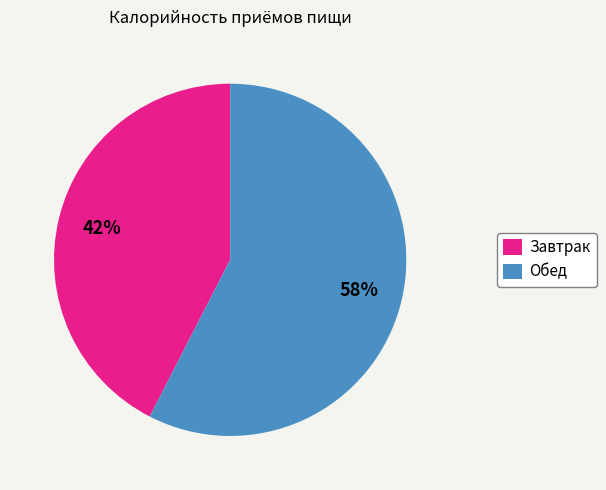

What is the ratio of the value at Завтрак to the value at Обед?

0.7